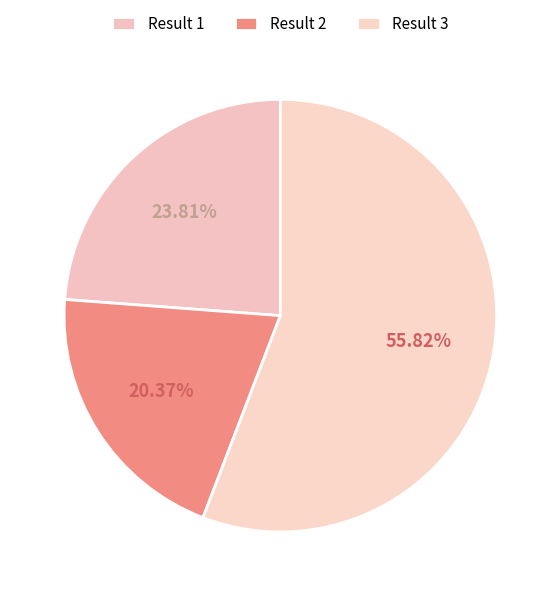

How many segments does this pie chart have?

3